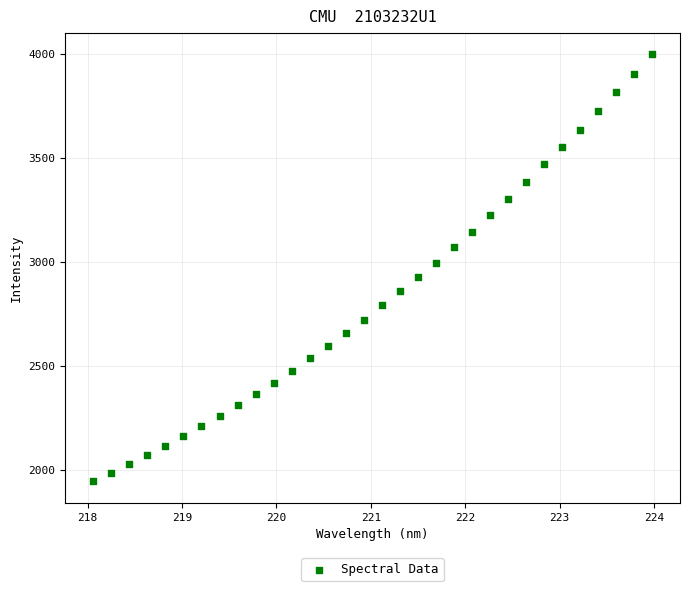

What is the range of X values (max minus min)?

5.9